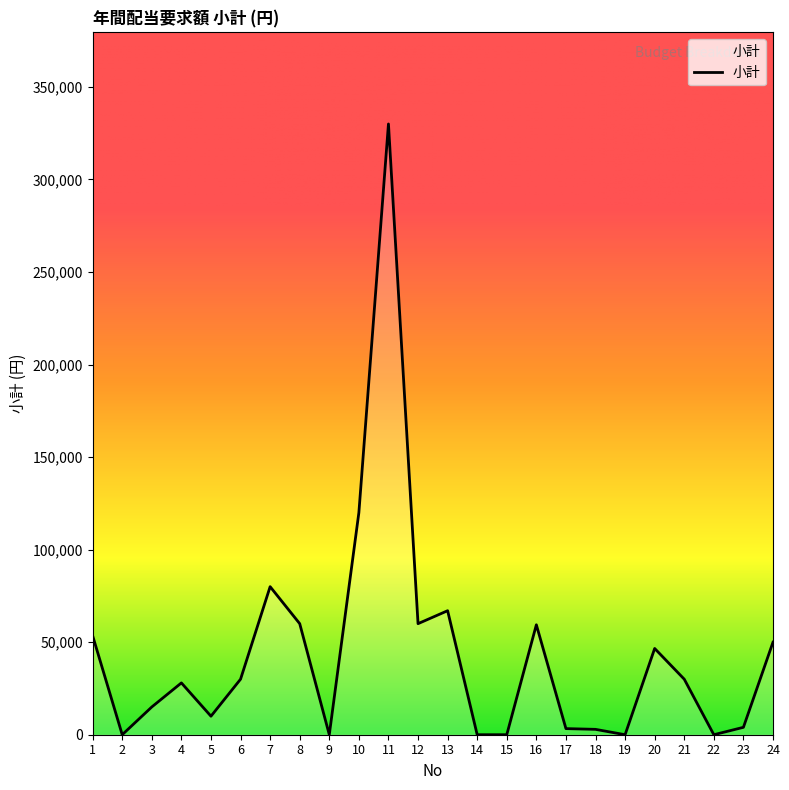

Which has a higher value, 16 or 13?

13